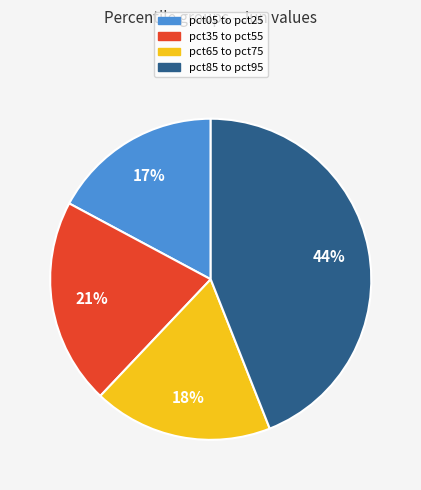

Count the number of slices in the pie.

4